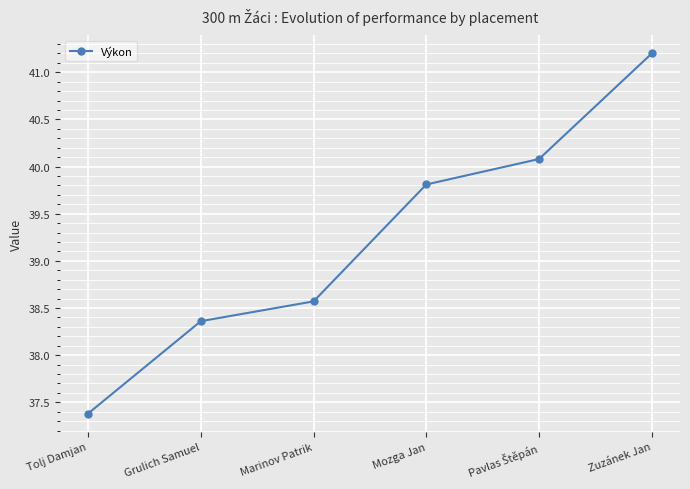

What is the value of the 3rd point from the left?

38.6